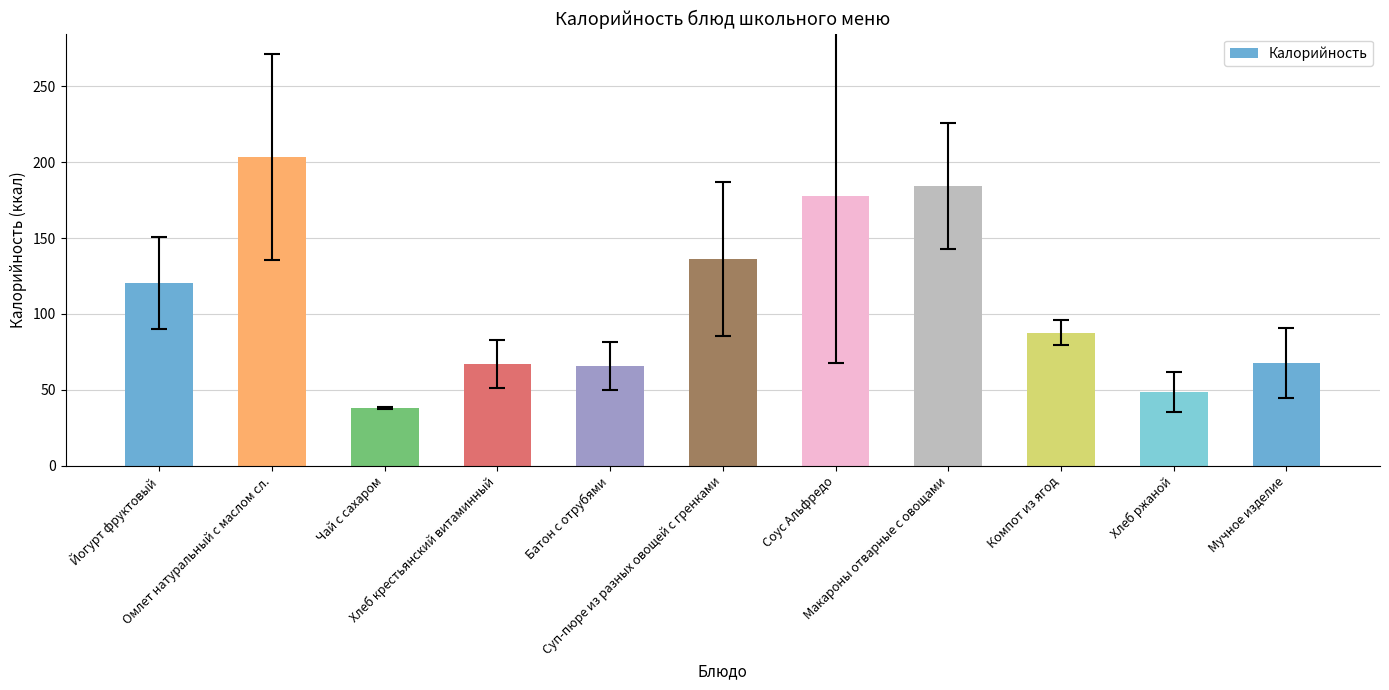

How many data points does each series have?

11